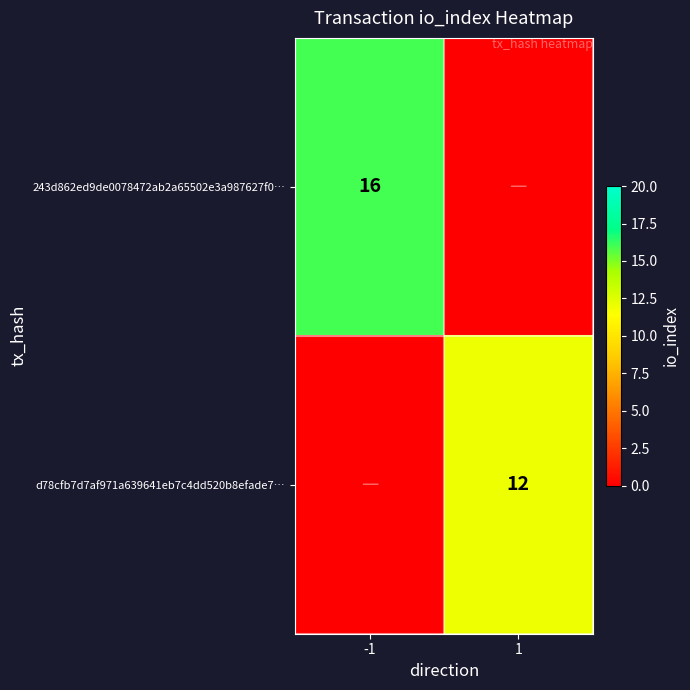

Which category has the highest value across all series?

-1